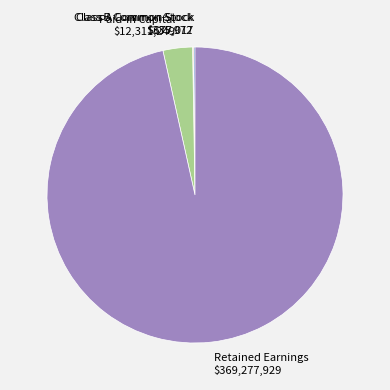

Does any single category account for the majority?

Yes